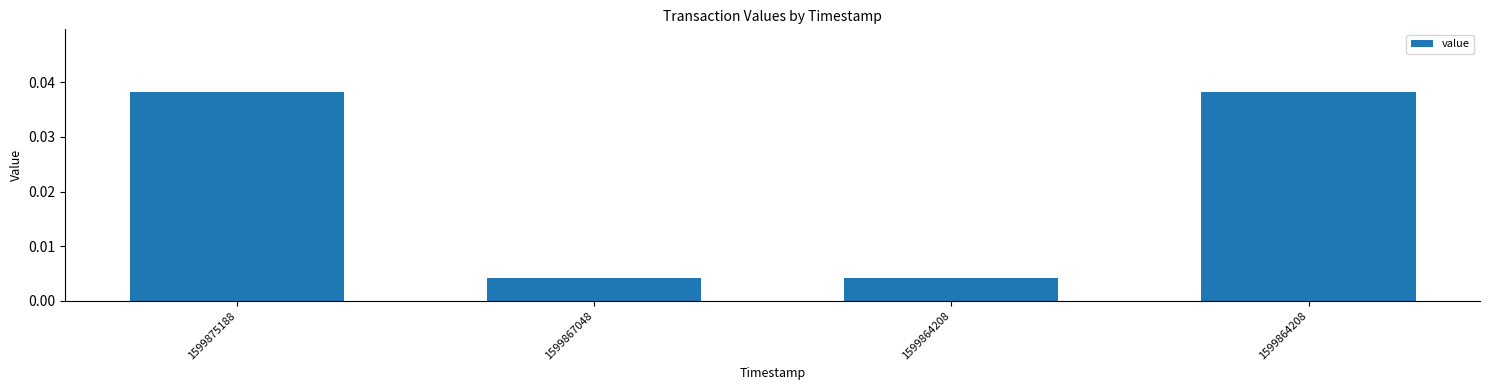

Reading left to right, extract all data points from this chart.

1599875188=0.0	1599867048=0.0	1599864208=0.0	1599864208=0.0